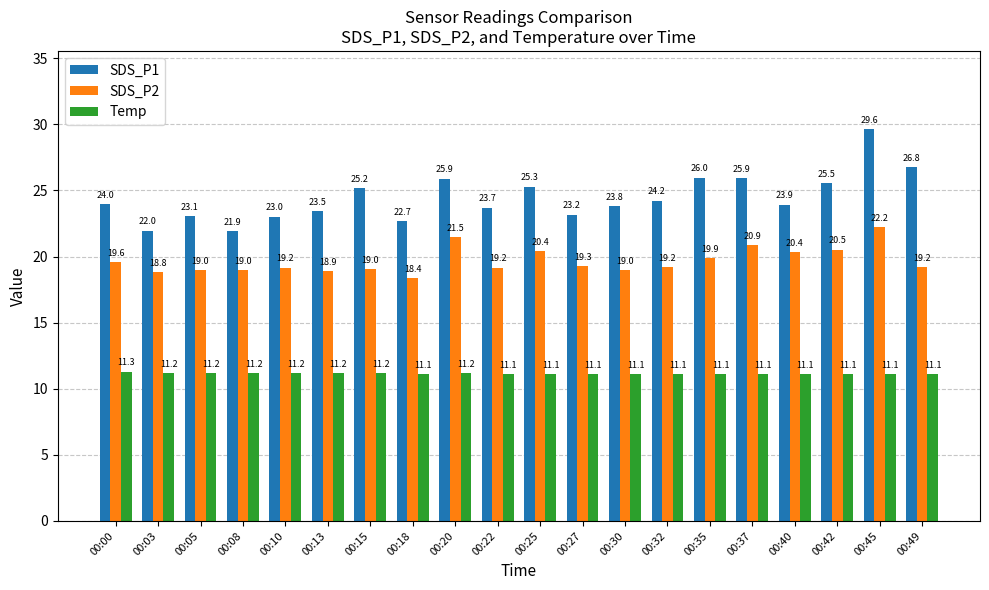

Does the chart contain any negative values?

No